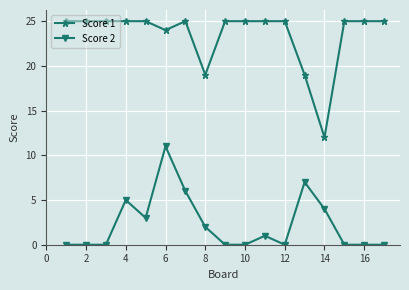

Count the number of categories in the chart.

17